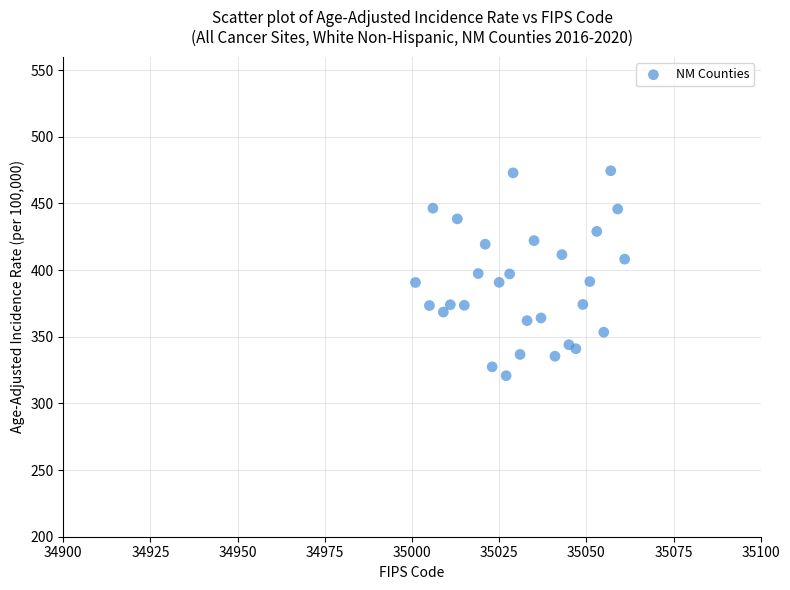

What is the range of X values (max minus min)?

60.0